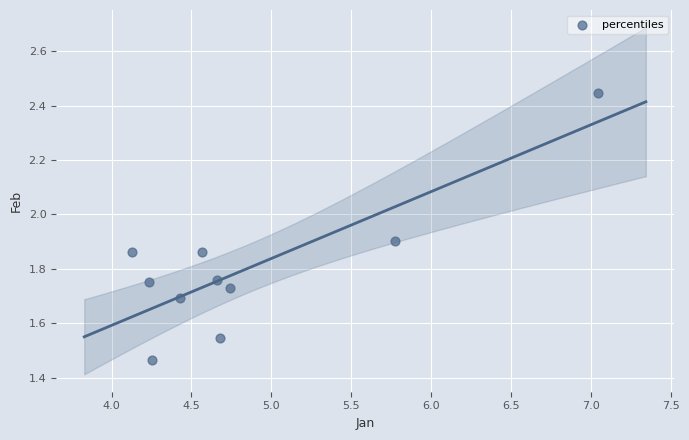

What is the average X value?

4.9